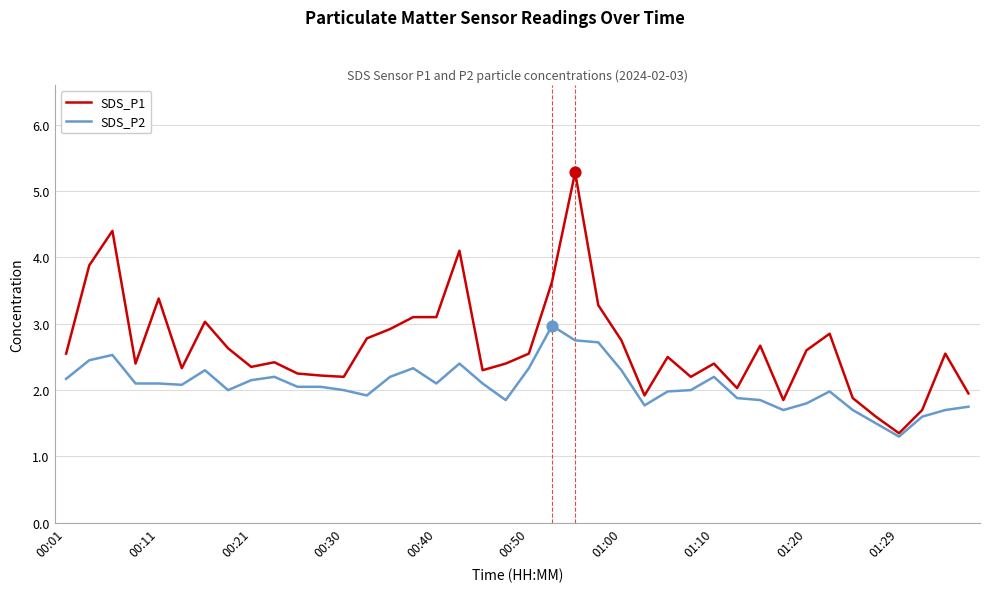

At how many categories does at least one series exceed 4?

3